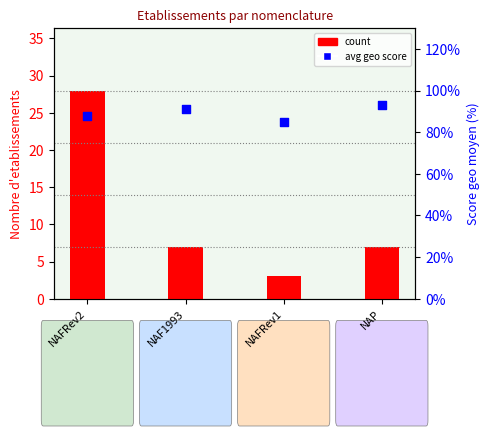

Which series reaches the maximum Y coordinate?

count